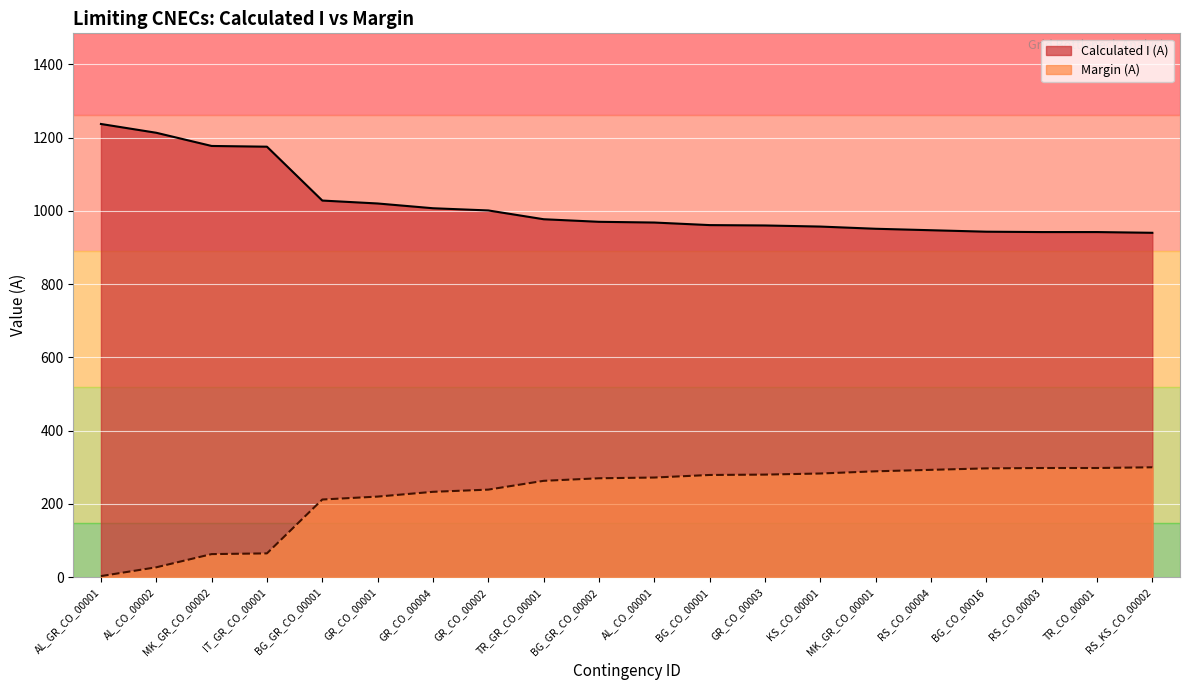

The value of Calculated I (A) at GR_CO_00001 is 1715. True or false?

False